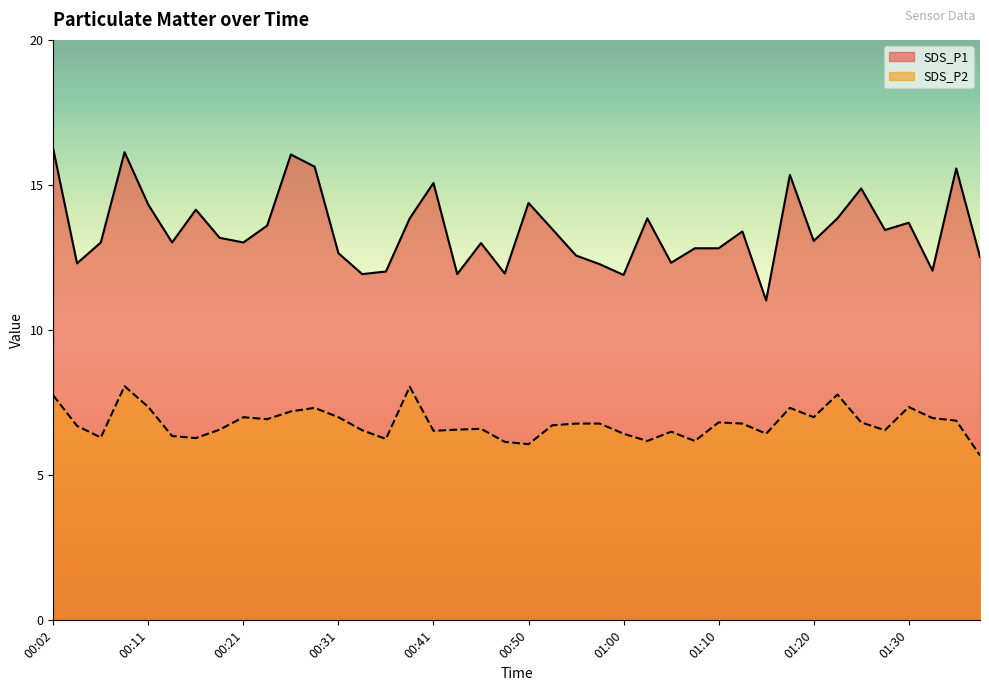

What is the spread (max minus min) of values at 00:16?

7.9